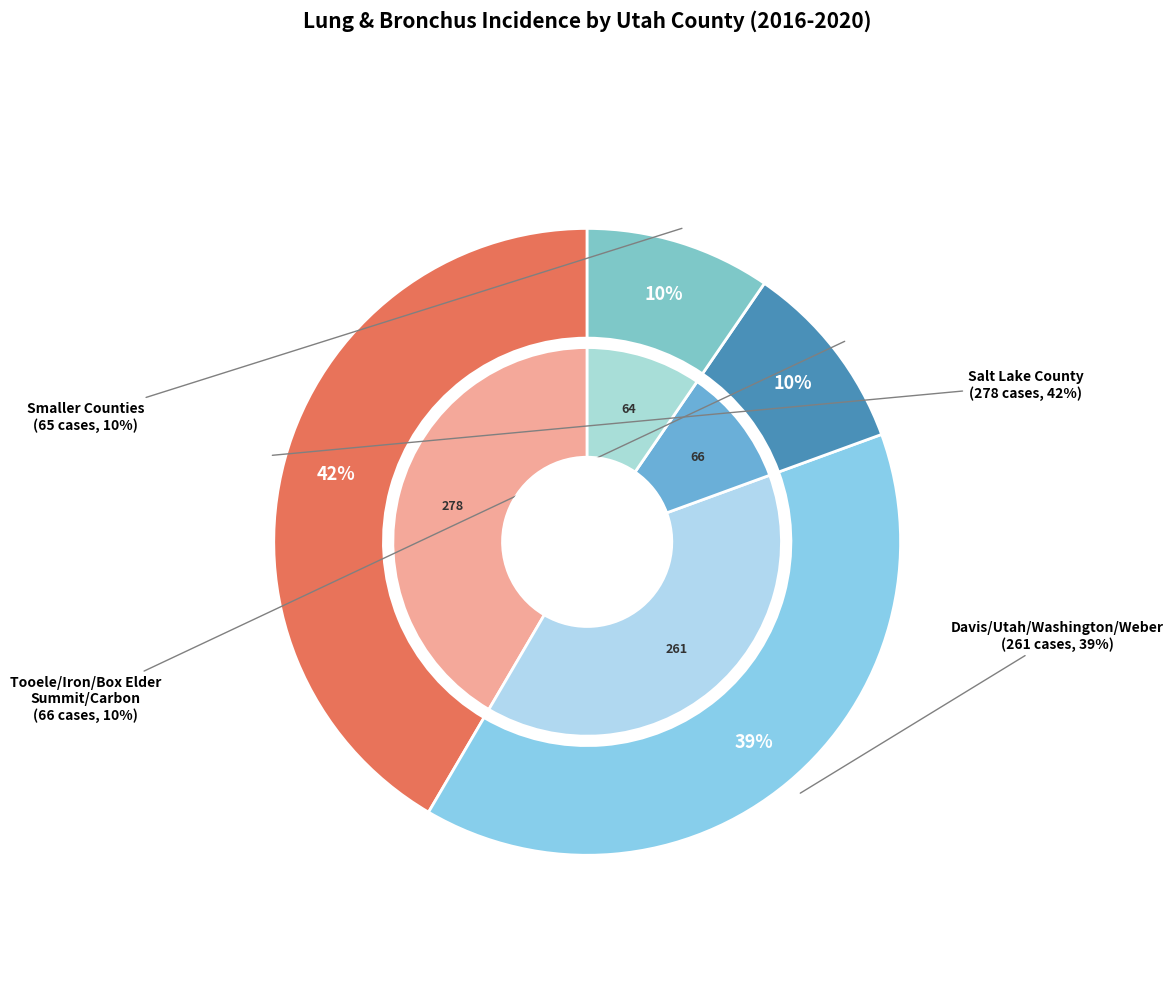

True or false: Sevier County accounts for 11% of the total.

False